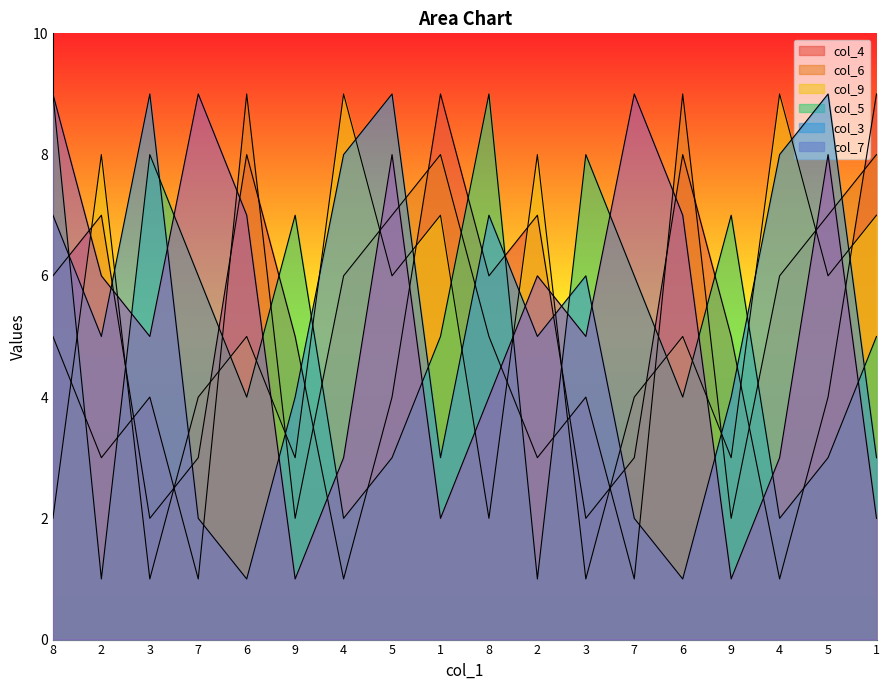

List the series in order of their peak value, highest first.

col_4, col_6, col_9, col_5, col_3, col_7